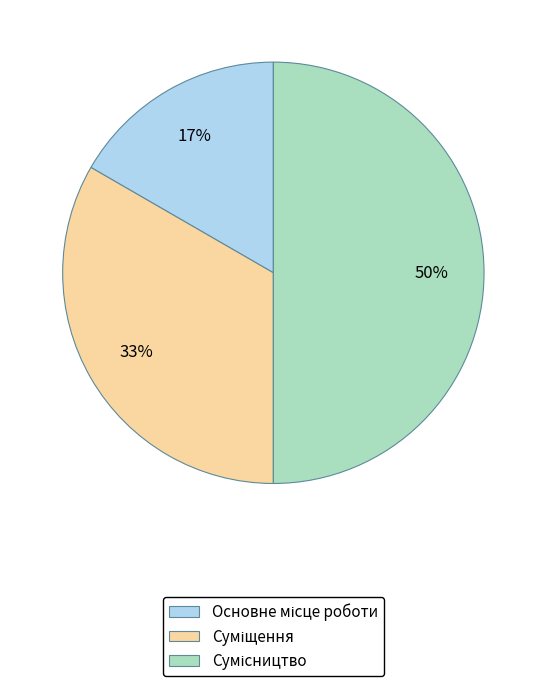

To the nearest percent, what is the average slice percentage?

33%